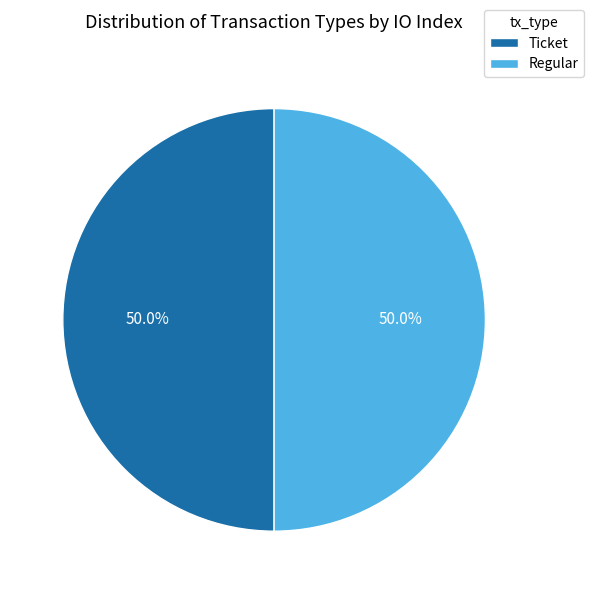

What percentage is NOT represented by Regular?

50.0%